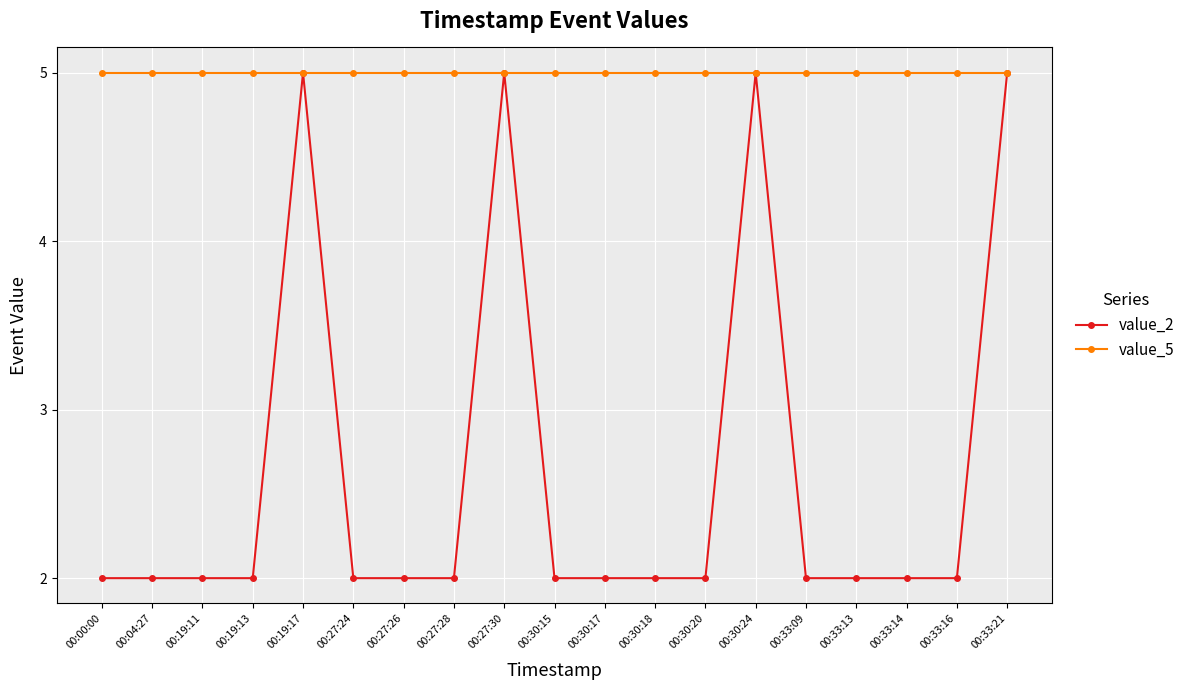

True or false: value_5 has a value of 5 at 00:30:15.

True